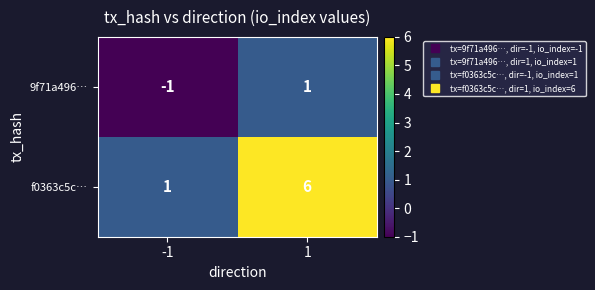

Which series has the widest spread of values?

f0363c5c…